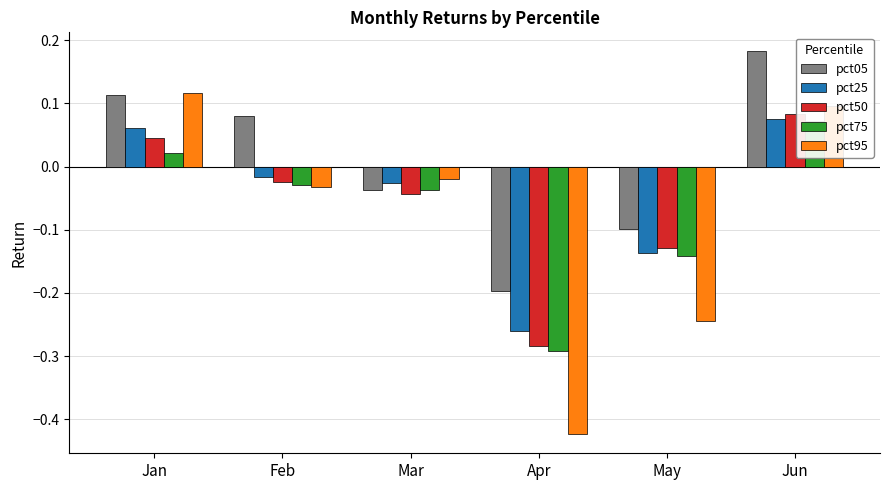

Which series has the largest total across all categories?

pct05